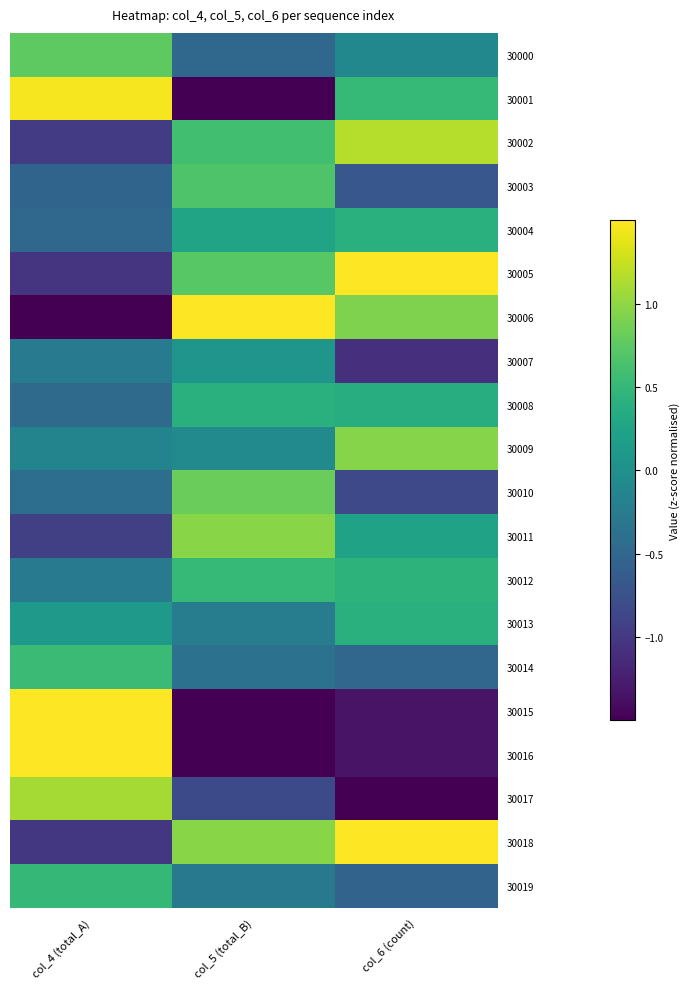

Reading right to left, extract all data points from this chart.

30000: col_6 (count)=-0.1	col_5 (total_B)=-0.5	col_4 (total_A)=0.8
30001: col_6 (count)=0.5	col_5 (total_B)=-1.6	col_4 (total_A)=1.5
30002: col_6 (count)=1.2	col_5 (total_B)=0.6	col_4 (total_A)=-1.0
30003: col_6 (count)=-0.7	col_5 (total_B)=0.7	col_4 (total_A)=-0.5
30004: col_6 (count)=0.4	col_5 (total_B)=0.3	col_4 (total_A)=-0.5
30005: col_6 (count)=1.6	col_5 (total_B)=0.7	col_4 (total_A)=-1.0
30006: col_6 (count)=0.9	col_5 (total_B)=1.9	col_4 (total_A)=-1.8
30007: col_6 (count)=-1.1	col_5 (total_B)=0.1	col_4 (total_A)=-0.3
30008: col_6 (count)=0.4	col_5 (total_B)=0.4	col_4 (total_A)=-0.5
30009: col_6 (count)=1.0	col_5 (total_B)=-0.1	col_4 (total_A)=-0.1
30010: col_6 (count)=-0.8	col_5 (total_B)=0.8	col_4 (total_A)=-0.4
30011: col_6 (count)=0.2	col_5 (total_B)=1.0	col_4 (total_A)=-0.9
30012: col_6 (count)=0.4	col_5 (total_B)=0.5	col_4 (total_A)=-0.3
30013: col_6 (count)=0.4	col_5 (total_B)=-0.2	col_4 (total_A)=0.1
30014: col_6 (count)=-0.5	col_5 (total_B)=-0.4	col_4 (total_A)=0.5
30015: col_6 (count)=-1.3	col_5 (total_B)=-2.2	col_4 (total_A)=2.1
30016: col_6 (count)=-1.3	col_5 (total_B)=-1.8	col_4 (total_A)=1.8
30017: col_6 (count)=-2.1	col_5 (total_B)=-0.8	col_4 (total_A)=1.1
30018: col_6 (count)=1.6	col_5 (total_B)=1.0	col_4 (total_A)=-1.0
30019: col_6 (count)=-0.5	col_5 (total_B)=-0.3	col_4 (total_A)=0.5